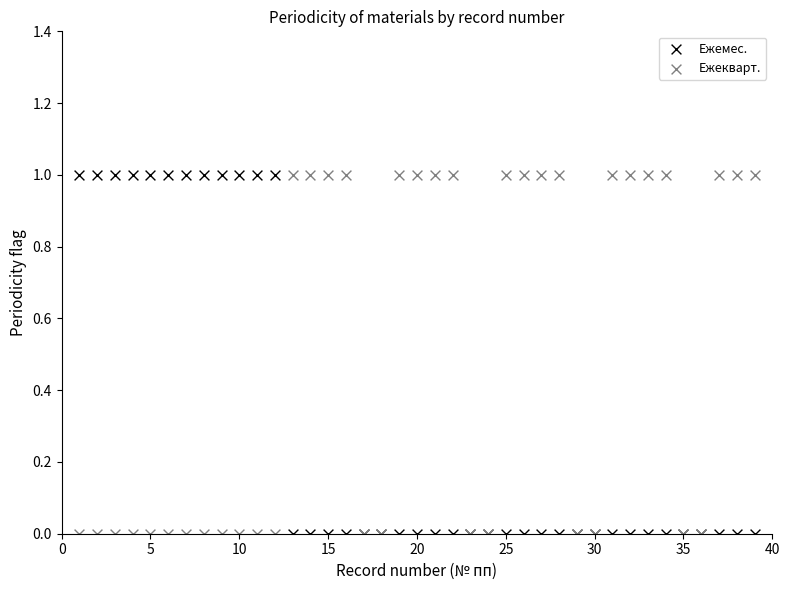

What is the X range (max minus min) for the scatter plot?

38